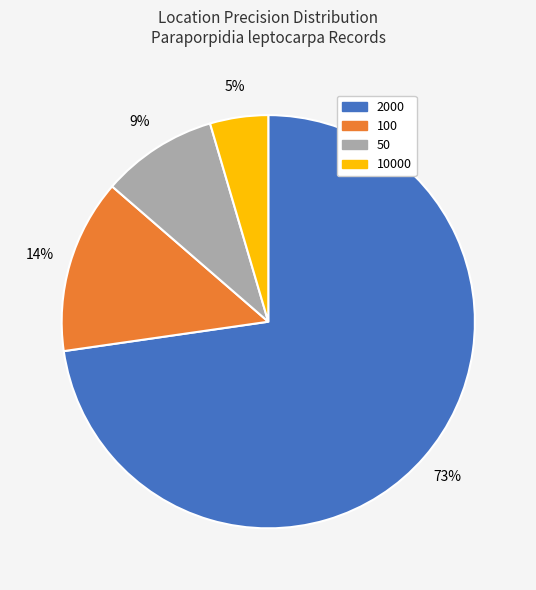

Is there a majority slice in this chart?

Yes